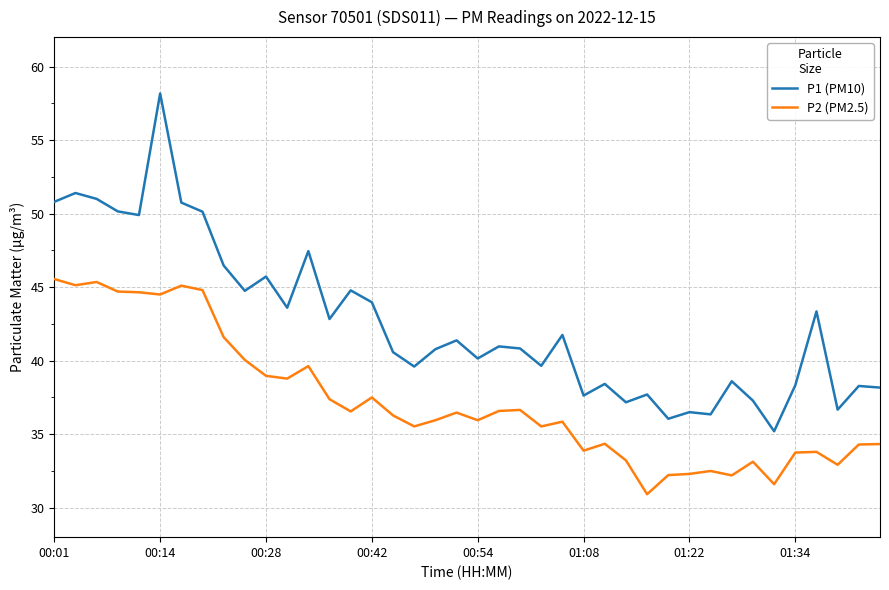

How many series are shown in this chart?

2